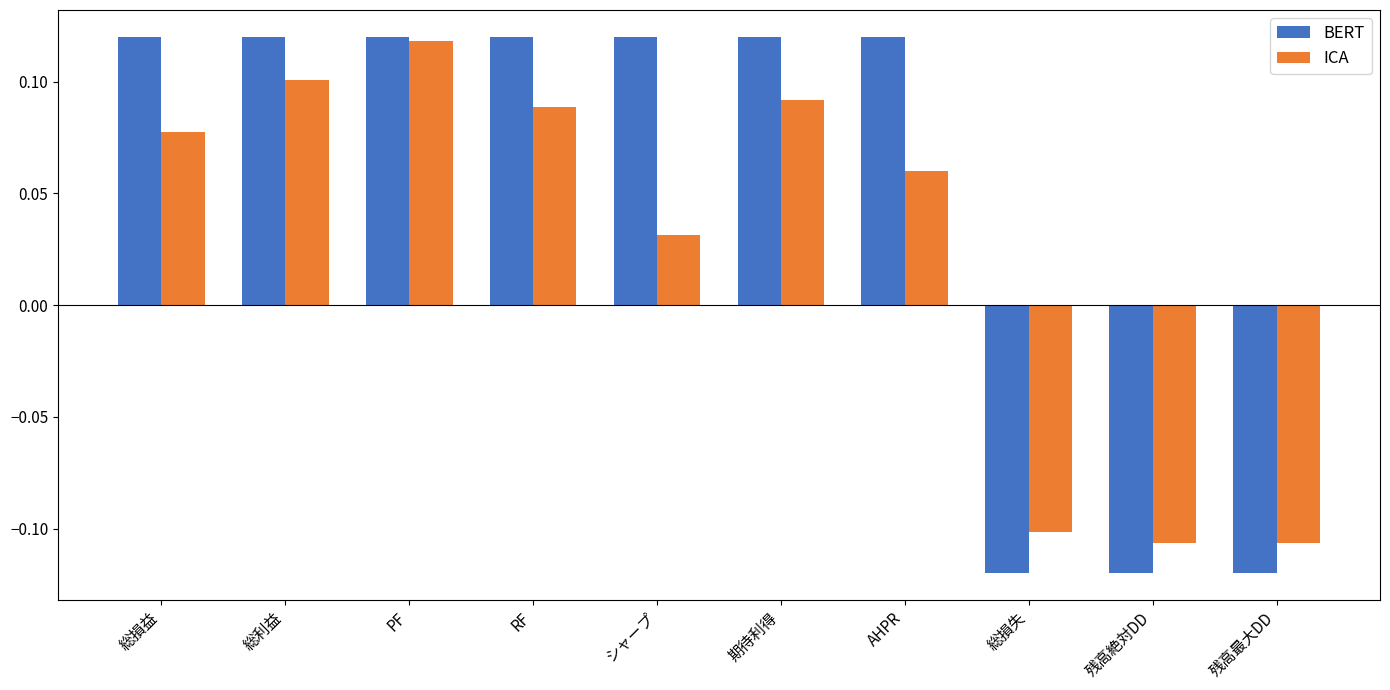

Which series has the largest total across all categories?

BERT